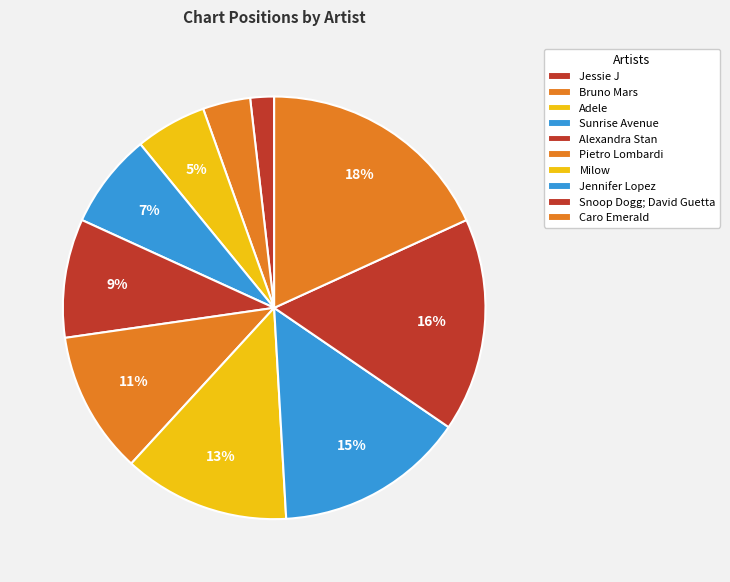

Which category has the smallest portion of the pie?

Jessie J